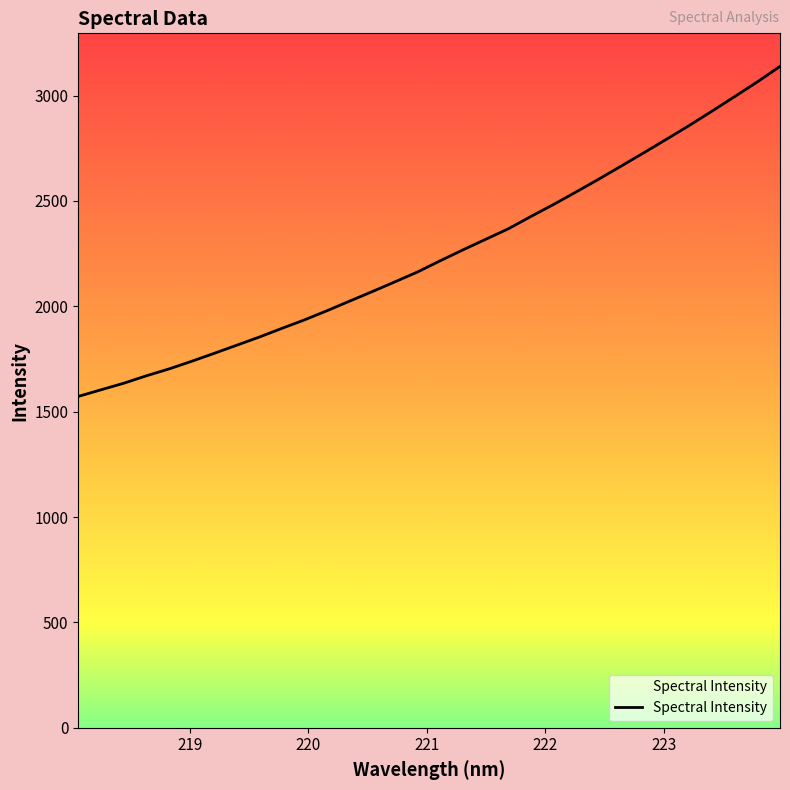

What is the maximum value shown in the chart?

3138.8